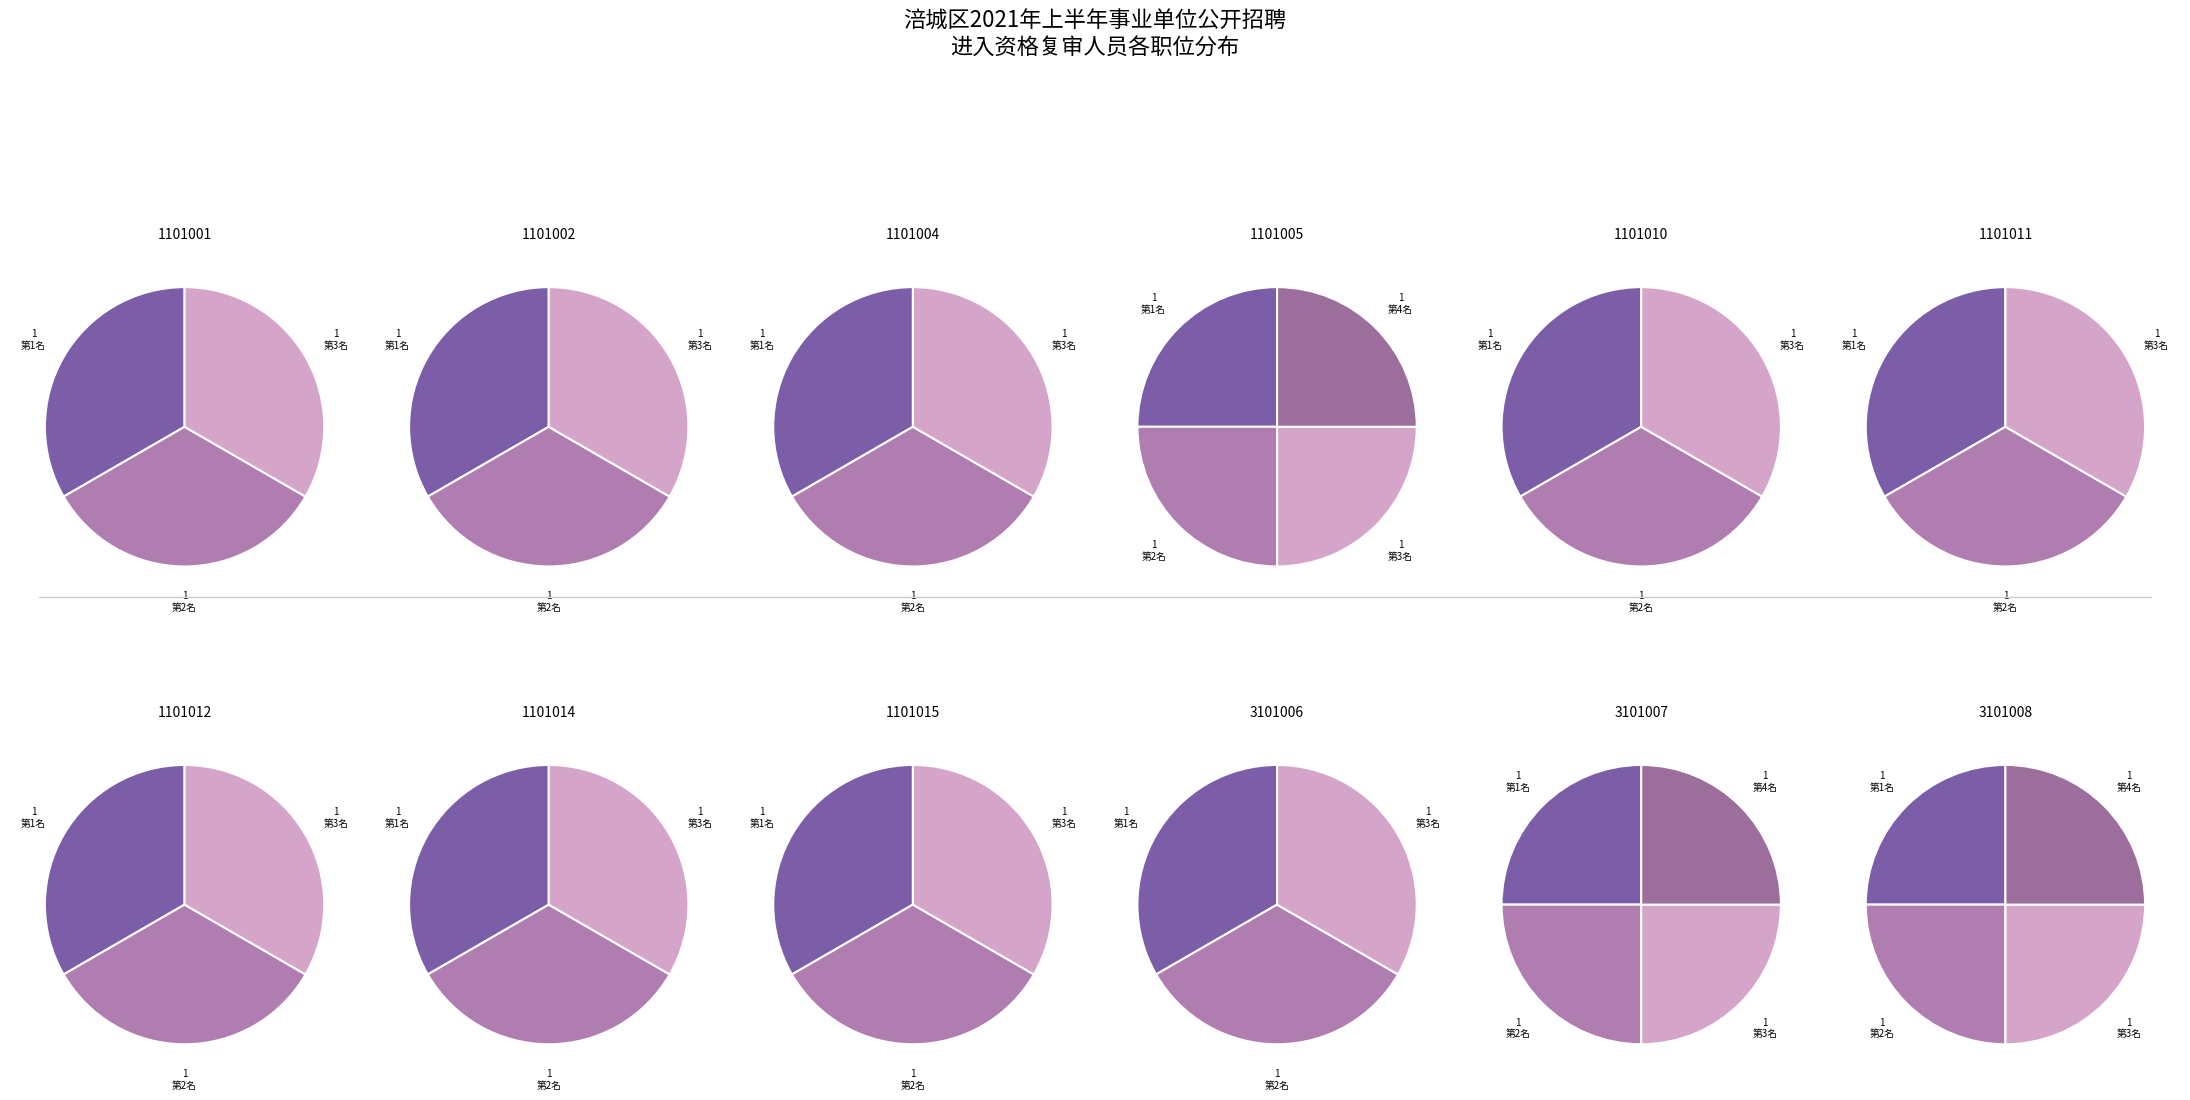

How many segments does this pie chart have?

12